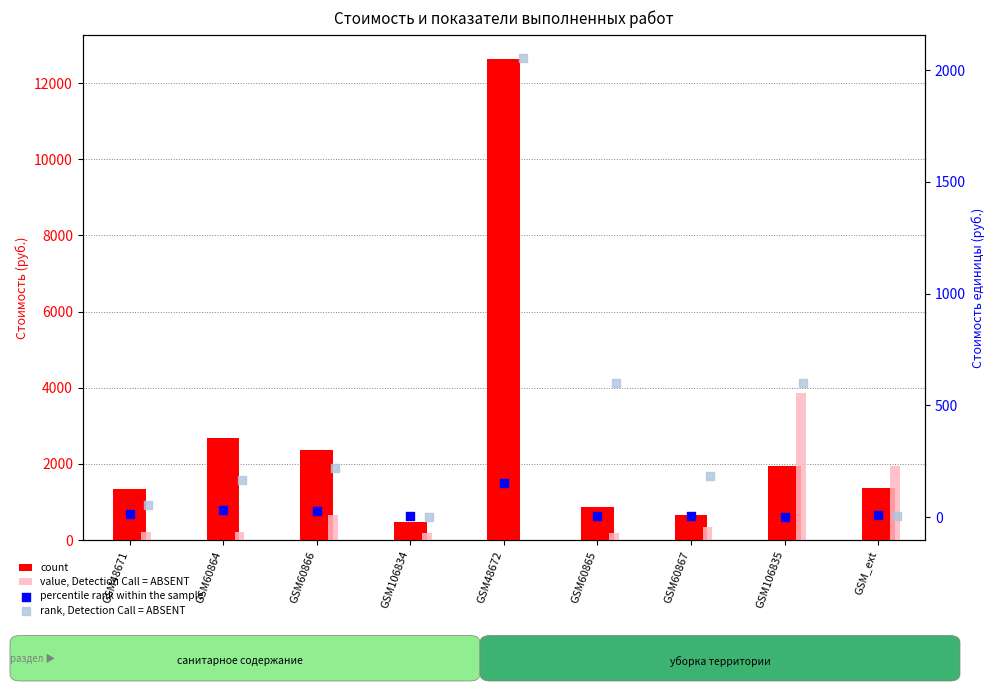

What are all the series names shown in the legend?

count, value, Detection Call = ABSENT, percentile rank within the sample, rank, Detection Call = ABSENT